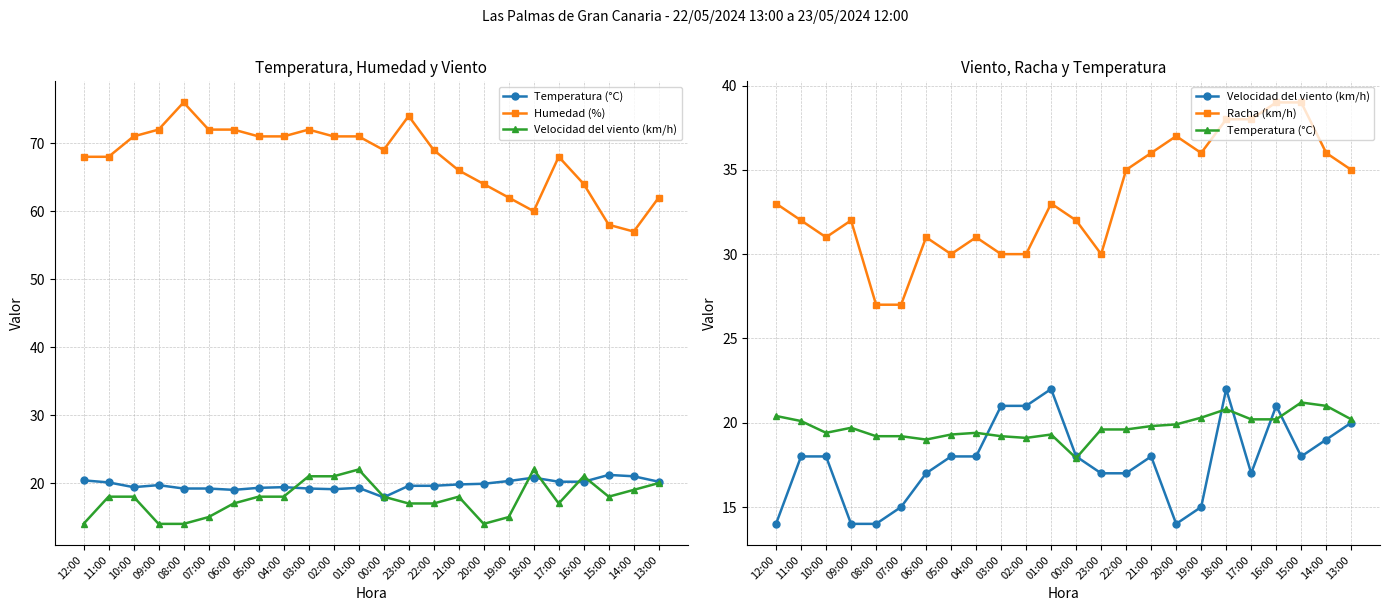

Reading left to right, extract all data points from this chart.

Temperatura (°C): 12:00=20.4	11:00=20.1	10:00=19.4	09:00=19.7	08:00=19.2	07:00=19.2	06:00=19.0	05:00=19.3	04:00=19.4	03:00=19.2	02:00=19.1	01:00=19.3	00:00=17.9	23:00=19.6	22:00=19.6	21:00=19.8	20:00=19.9	19:00=20.3	18:00=20.8	17:00=20.2	16:00=20.2	15:00=21.2	14:00=21.0	13:00=20.2
Humedad (%): 12:00=68.0	11:00=68.0	10:00=71.0	09:00=72.0	08:00=76.0	07:00=72.0	06:00=72.0	05:00=71.0	04:00=71.0	03:00=72.0	02:00=71.0	01:00=71.0	00:00=69.0	23:00=74.0	22:00=69.0	21:00=66.0	20:00=64.0	19:00=62.0	18:00=60.0	17:00=68.0	16:00=64.0	15:00=58.0	14:00=57.0	13:00=62.0
Velocidad del viento (km/h): 12:00=14.0	11:00=18.0	10:00=18.0	09:00=14.0	08:00=14.0	07:00=15.0	06:00=17.0	05:00=18.0	04:00=18.0	03:00=21.0	02:00=21.0	01:00=22.0	00:00=18.0	23:00=17.0	22:00=17.0	21:00=18.0	20:00=14.0	19:00=15.0	18:00=22.0	17:00=17.0	16:00=21.0	15:00=18.0	14:00=19.0	13:00=20.0
Racha (km/h): 12:00=33.0	11:00=32.0	10:00=31.0	09:00=32.0	08:00=27.0	07:00=27.0	06:00=31.0	05:00=30.0	04:00=31.0	03:00=30.0	02:00=30.0	01:00=33.0	00:00=32.0	23:00=30.0	22:00=35.0	21:00=36.0	20:00=37.0	19:00=36.0	18:00=38.0	17:00=38.0	16:00=39.0	15:00=39.0	14:00=36.0	13:00=35.0